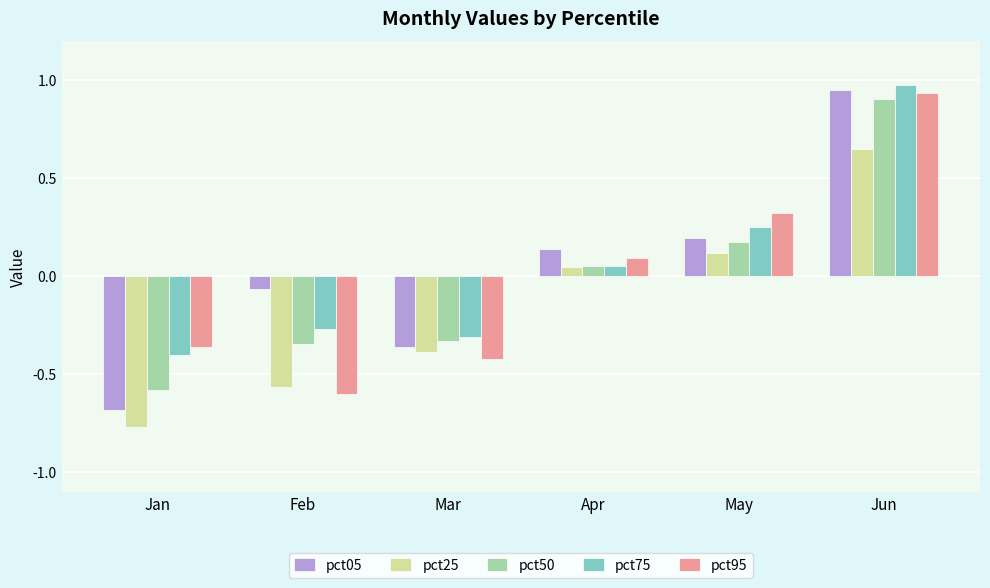

Which category has the highest value in the pct50 series?

Jun